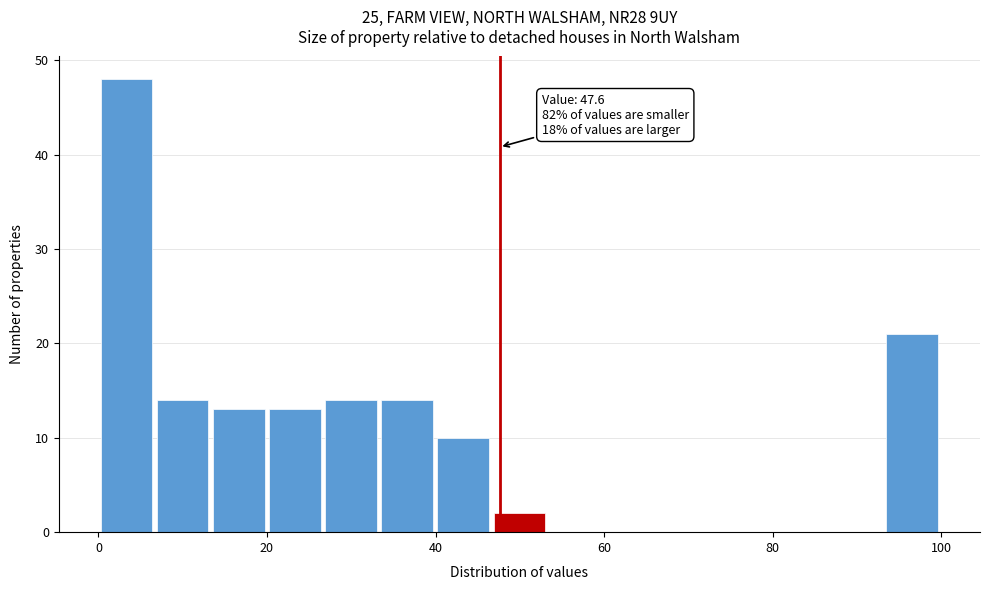

Around what value on the x-axis is the tallest bar? Give the approximate position of its centre, as read against the axis.

4